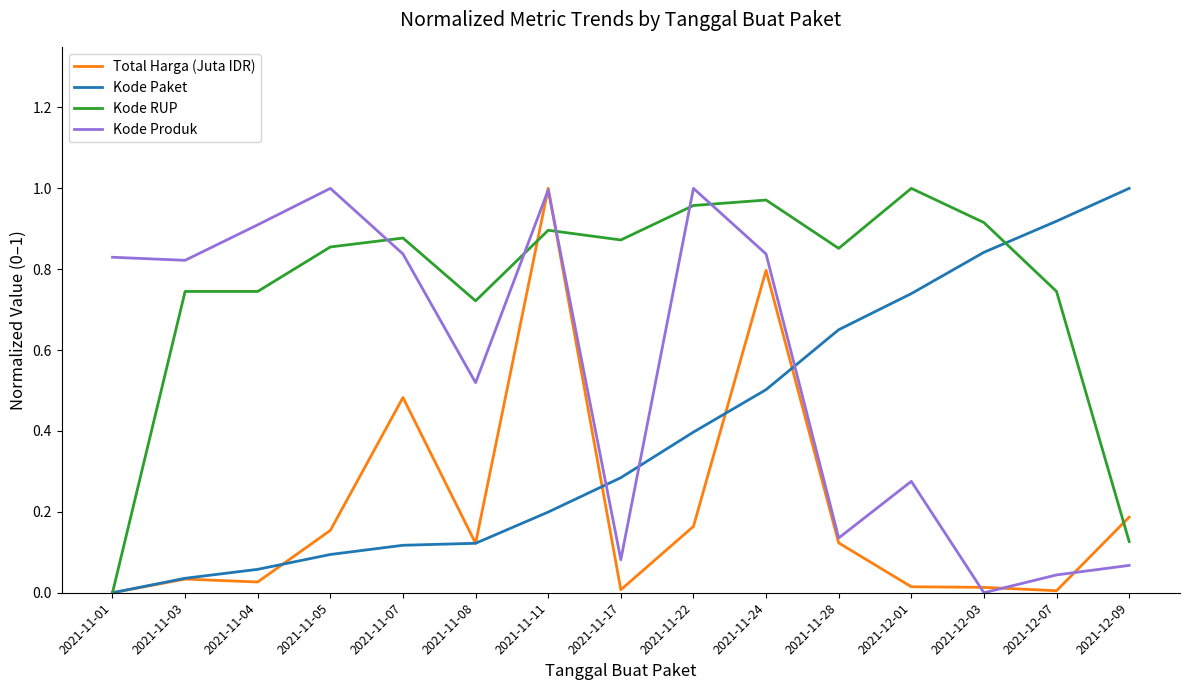

Rank the series at 2021-12-09 from highest to lowest value.

Kode Paket, Total Harga (Juta IDR), Kode RUP, Kode Produk